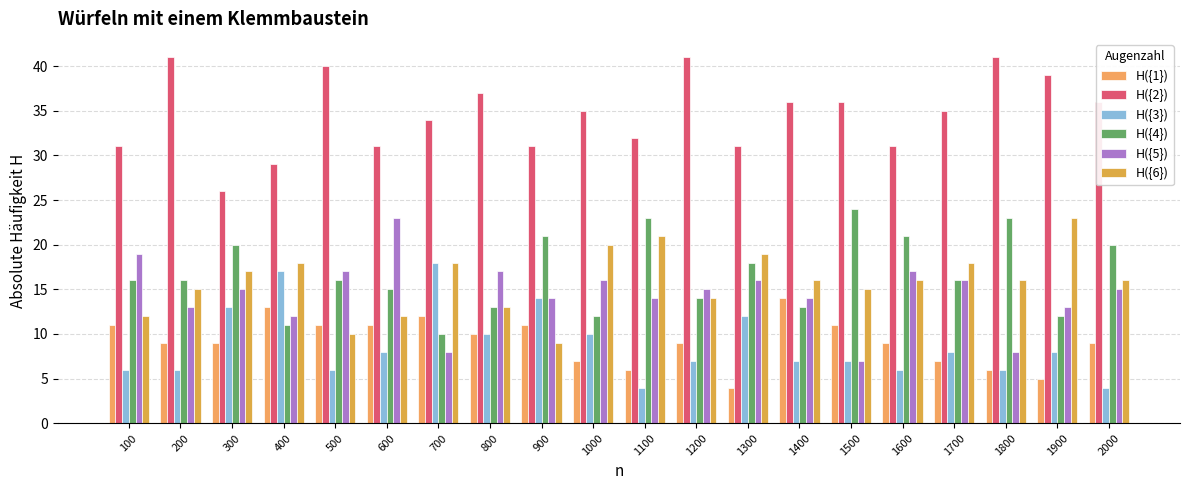

What is the average value of the H({1}) series?

9